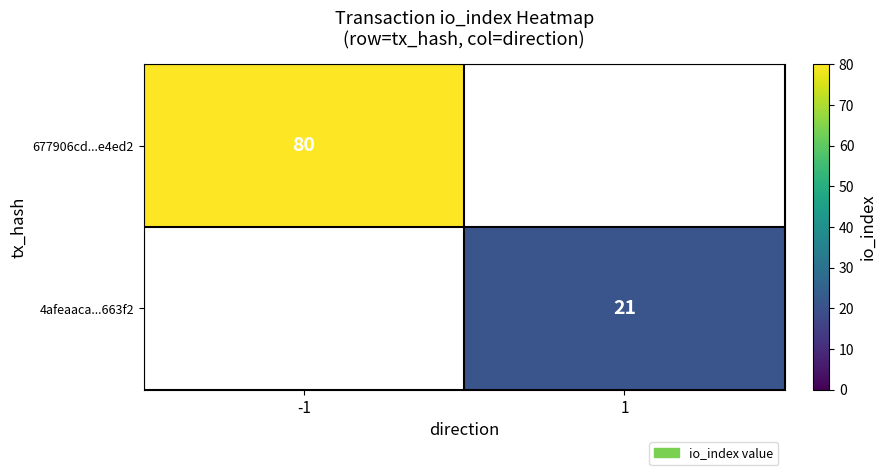

True or false: 677906cd...e4ed2 has a value of 116 at -1.

False